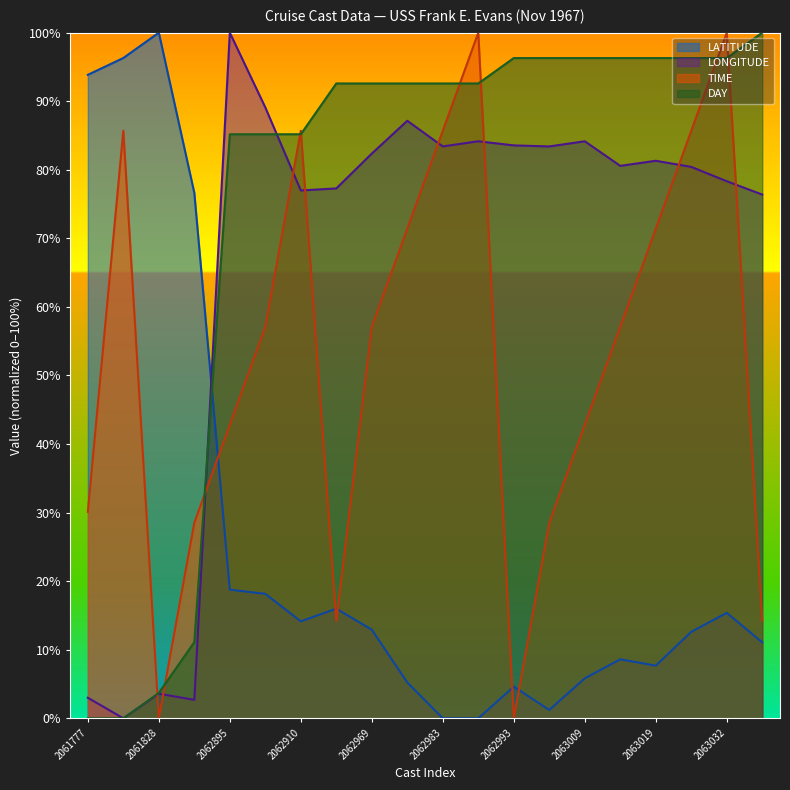

Reading left to right, transcribe all the data shown in this chart.

LATITUDE: 2061777=93.9	2061810=96.3	2061828=100.0	2061930=76.6	2062895=18.8	2062901=18.1	2062910=14.1	2062958=16.0	2062969=12.9	2062973=5.2	2062983=0.0	2062989=0.0	2062993=4.6	2063003=1.2	2063009=5.8	2063014=8.6	2063019=7.7	2063027=12.6	2063032=15.4	2063043=11.1
LONGITUDE: 2061777=3.0	2061810=0.0	2061828=3.6	2061930=2.7	2062895=100.0	2062901=89.1	2062910=77.0	2062958=77.3	2062969=82.4	2062973=87.1	2062983=83.4	2062989=84.2	2062993=83.6	2063003=83.4	2063009=84.2	2063014=80.6	2063019=81.3	2063027=80.4	2063032=78.3	2063043=76.4
TIME: 2061777=30.1	2061810=85.7	2061828=0.0	2061930=28.5	2062895=42.8	2062901=57.1	2062910=85.7	2062958=14.2	2062969=57.1	2062973=71.4	2062983=85.7	2062989=100.0	2062993=0.0	2063003=28.5	2063009=42.8	2063014=57.1	2063019=71.4	2063027=85.7	2063032=100.0	2063043=14.2
DAY: 2061777=0.0	2061810=0.0	2061828=3.7	2061930=11.1	2062895=85.2	2062901=85.2	2062910=85.2	2062958=92.6	2062969=92.6	2062973=92.6	2062983=92.6	2062989=92.6	2062993=96.3	2063003=96.3	2063009=96.3	2063014=96.3	2063019=96.3	2063027=96.3	2063032=96.3	2063043=100.0